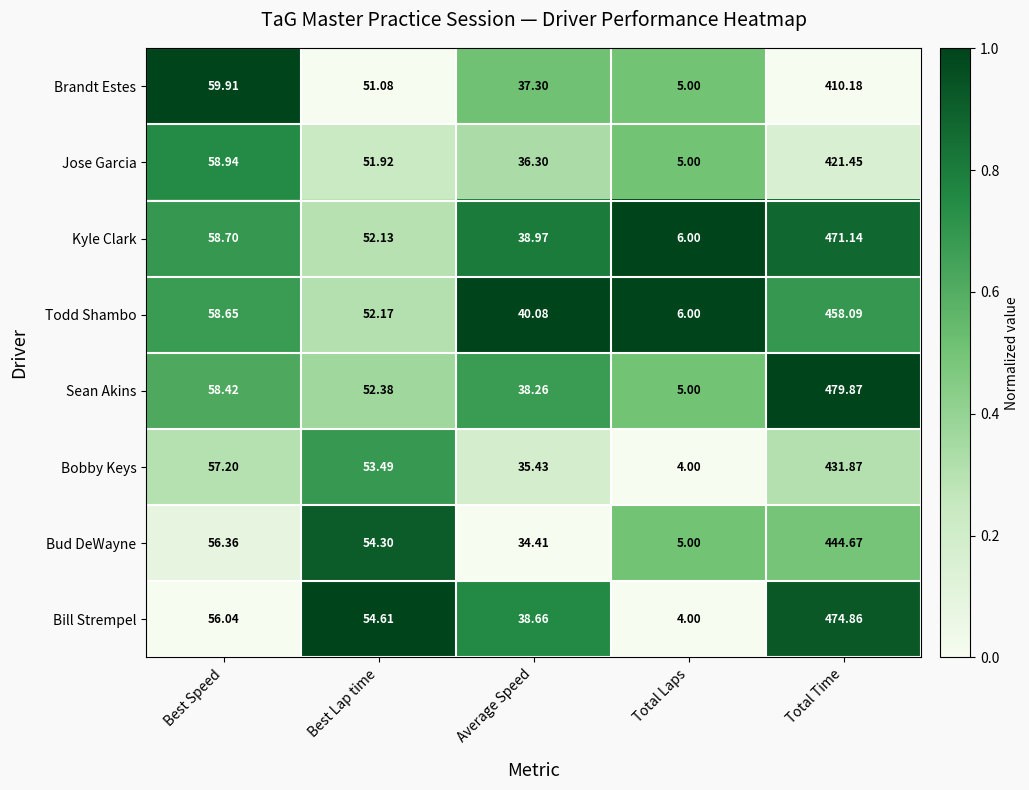

Rank the series by their maximum value, from lowest to highest.

Brandt Estes, Jose Garcia, Bobby Keys, Bud DeWayne, Todd Shambo, Kyle Clark, Bill Strempel, Sean Akins